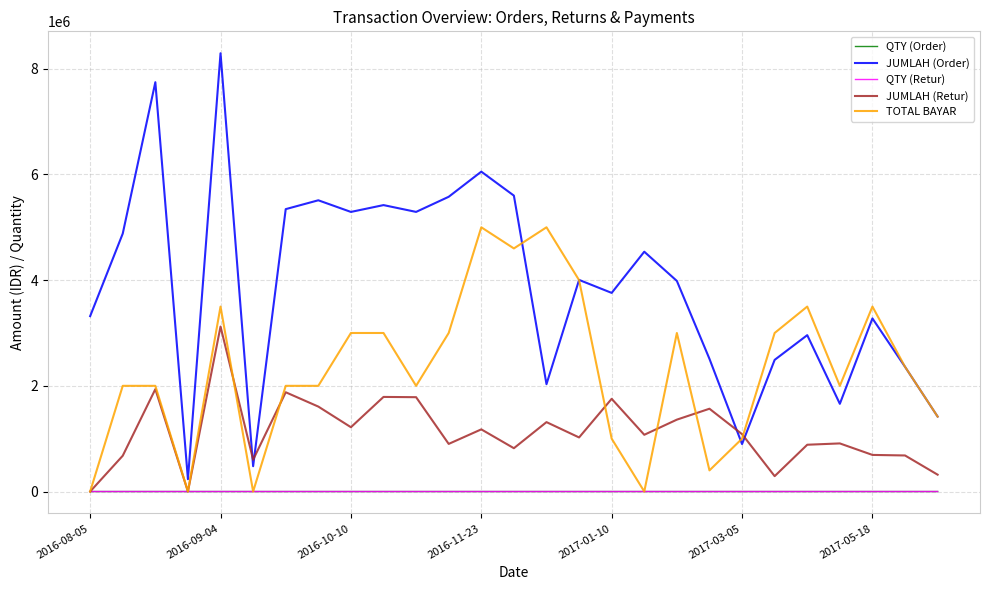

Which series ends up on top after the final intersection of JUMLAH (Retur) and JUMLAH (Order)?

JUMLAH (Order)